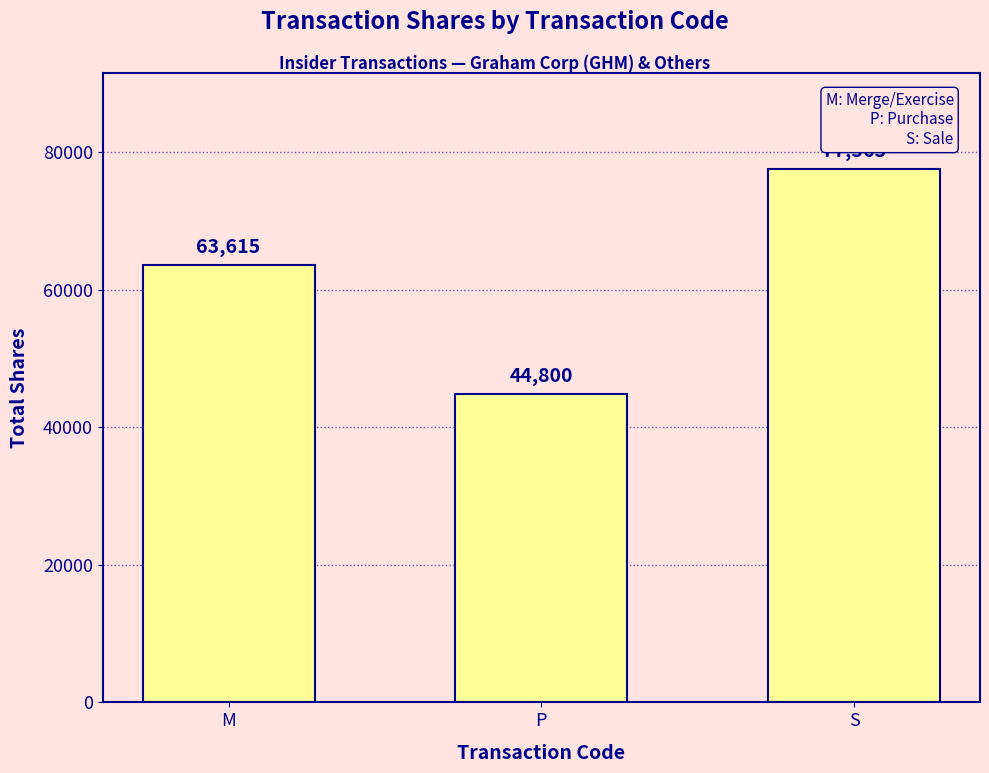

Does the chart contain any negative values?

No